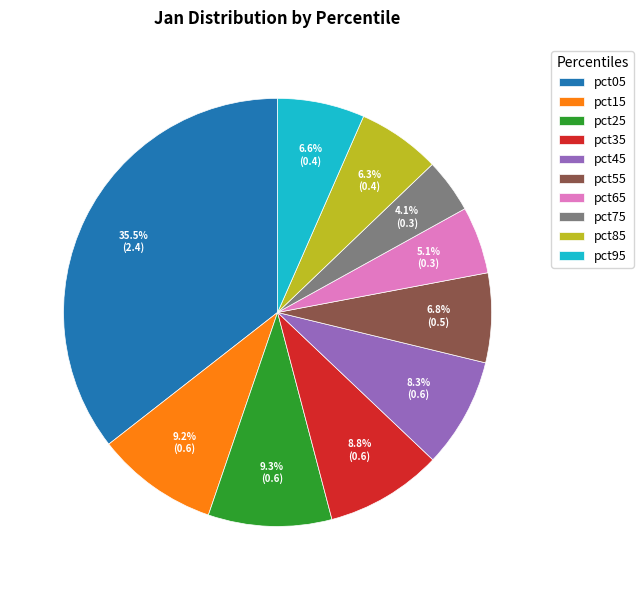

Which category has the biggest portion of the pie?

pct05